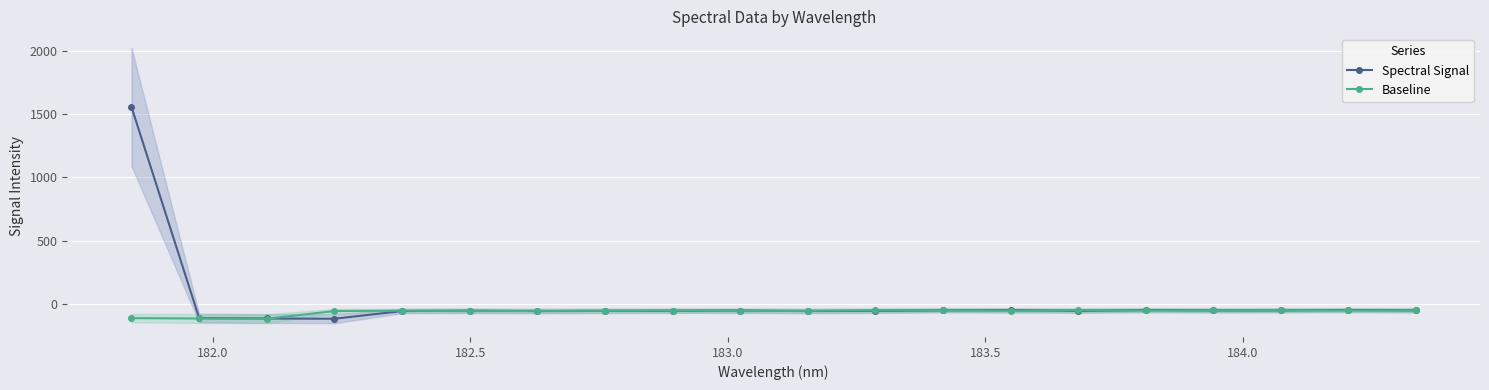

What is the smallest value displayed?

-117.4